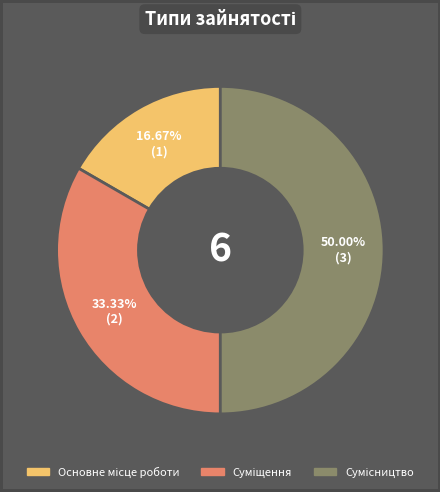

Count the number of slices in the pie.

3